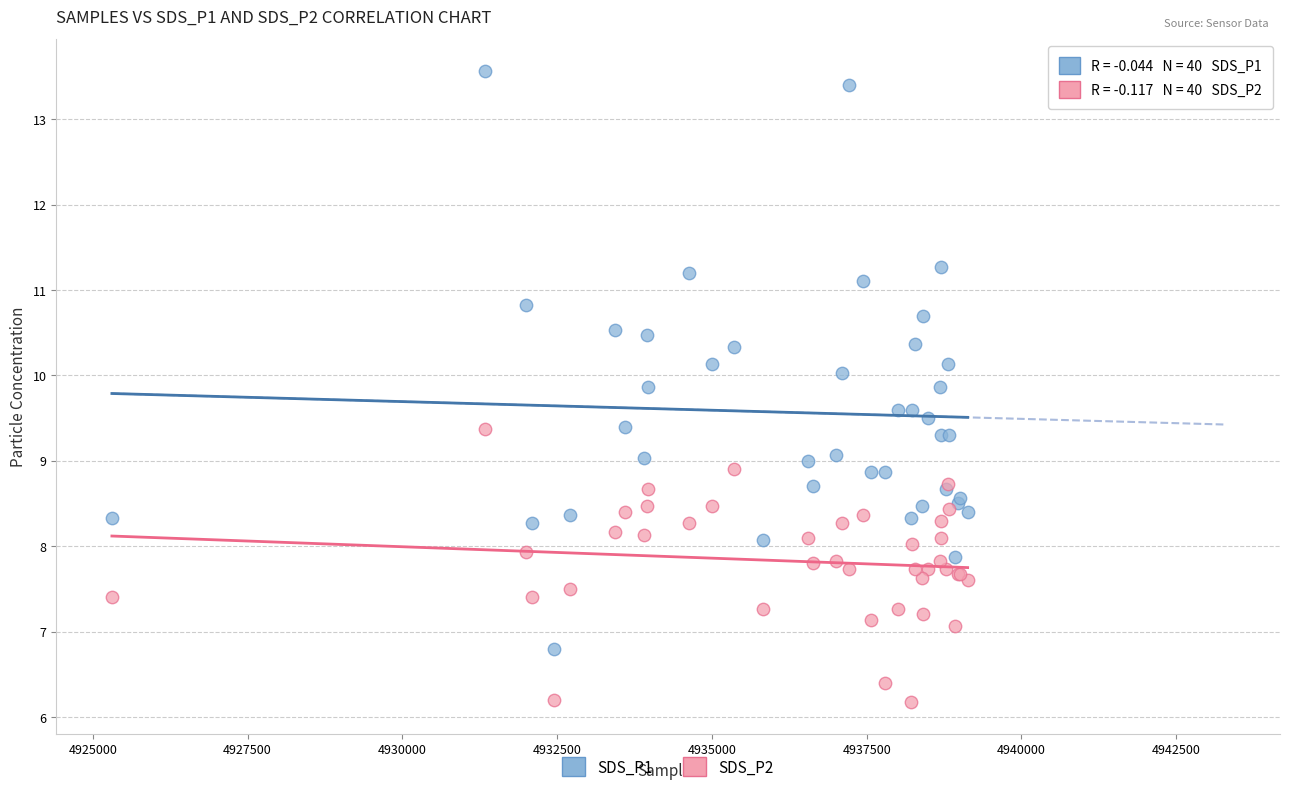

What is the X range (max minus min) for the scatter plot?

13823.0